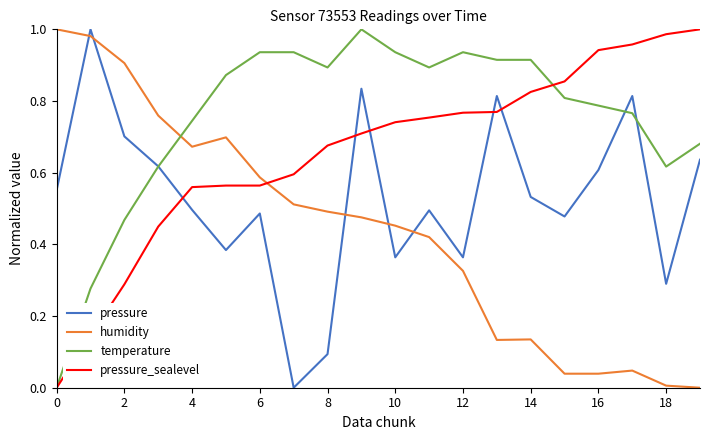

Which series has the largest total across all categories?

temperature